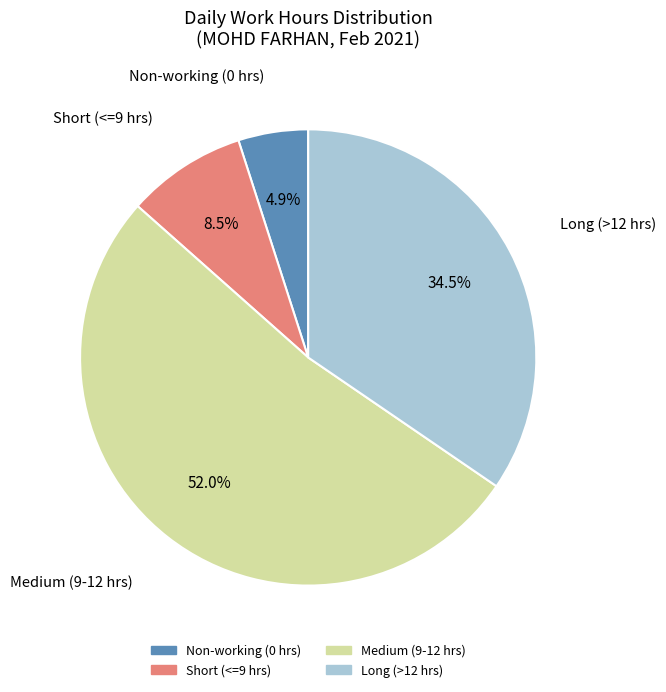

Does any single category account for the majority?

Yes